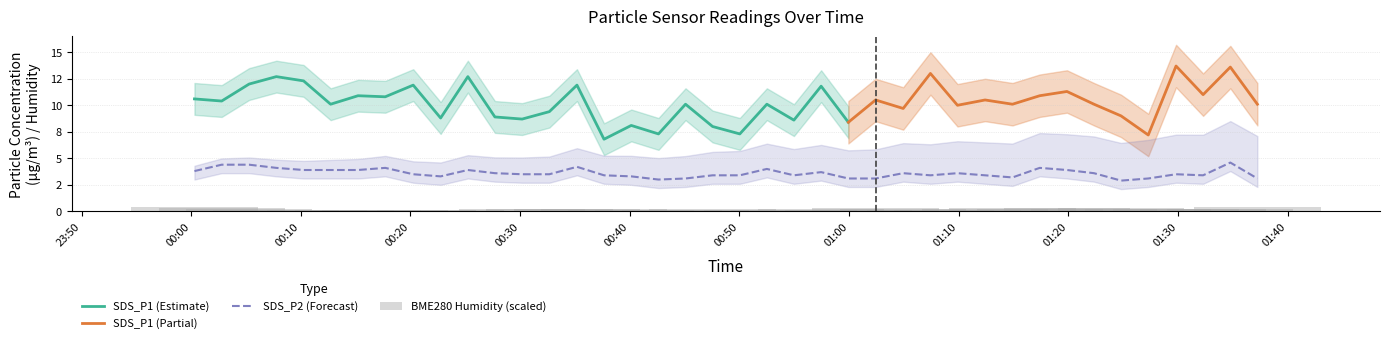

Which label corresponds to the largest value in the chart?

2023/02/19 01:34:46